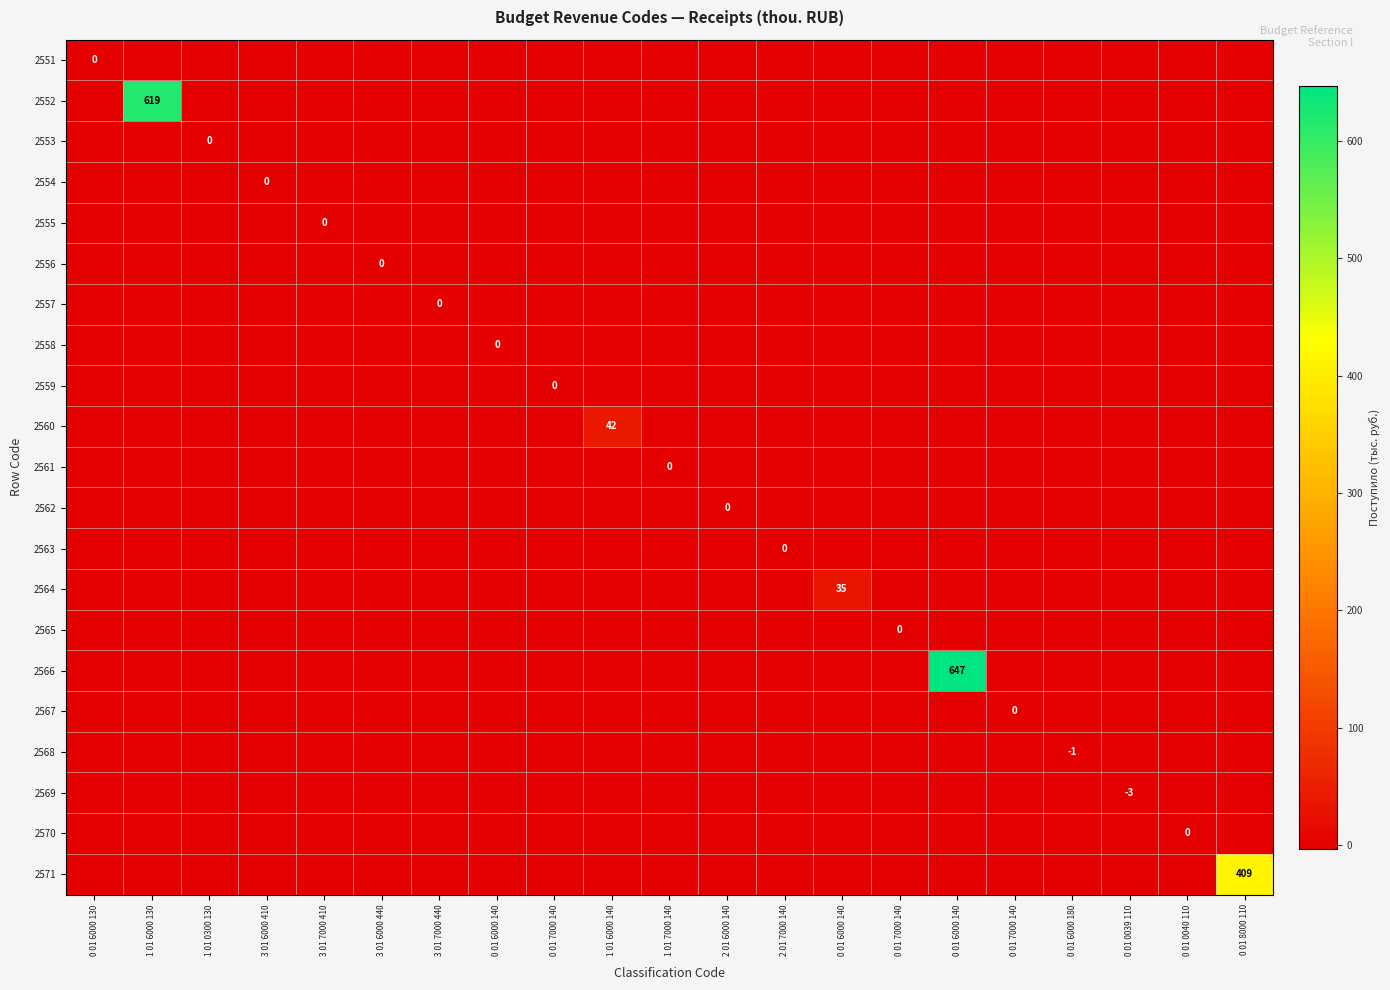

How many categories are shown in the chart?

21